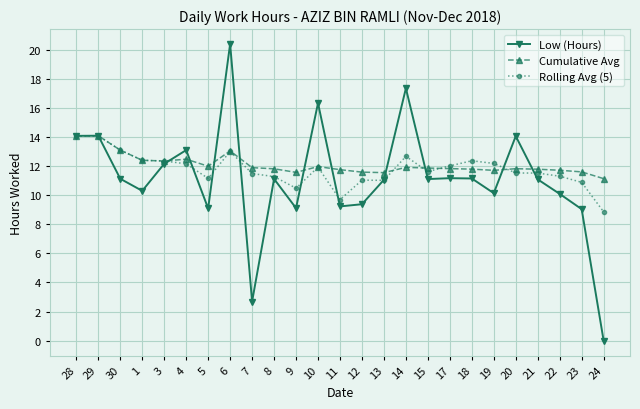

Which series has the largest total across all categories?

Cumulative Avg